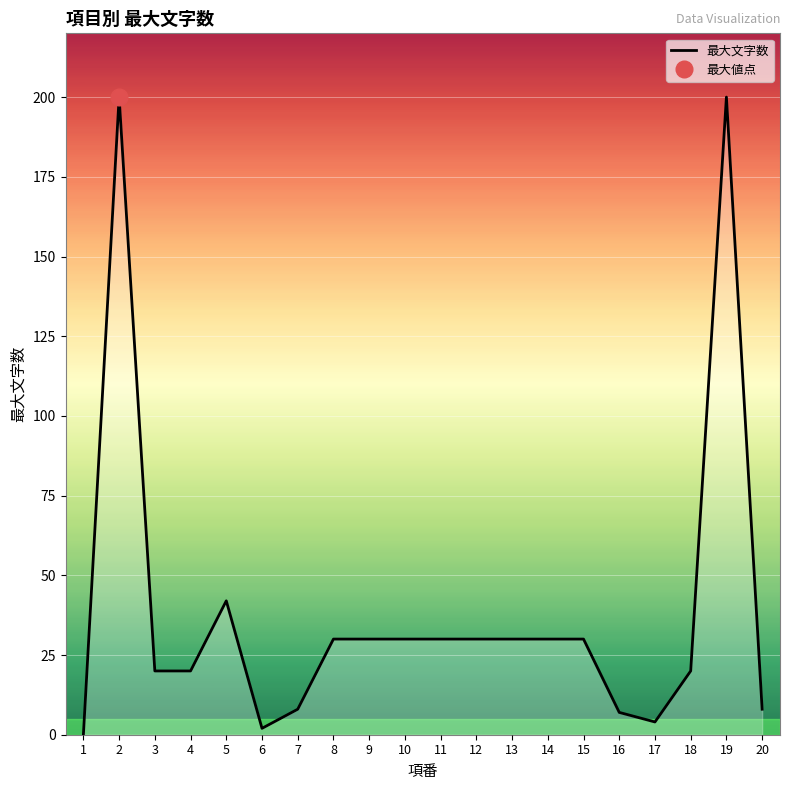

The chart shows a value of 7 at 16. True or false?

True